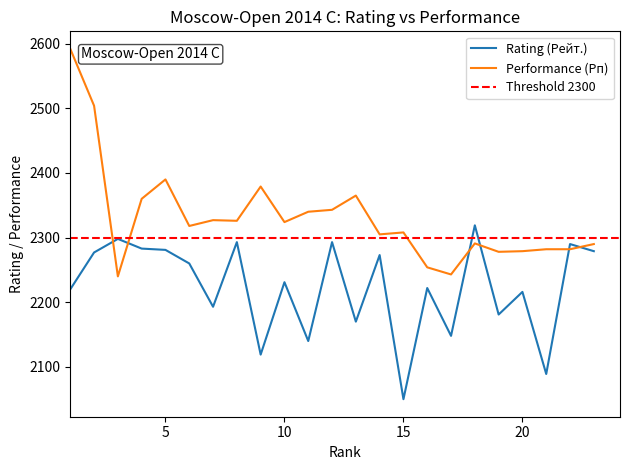

How many interior local valleys does the Performance (Рп) series have?

7